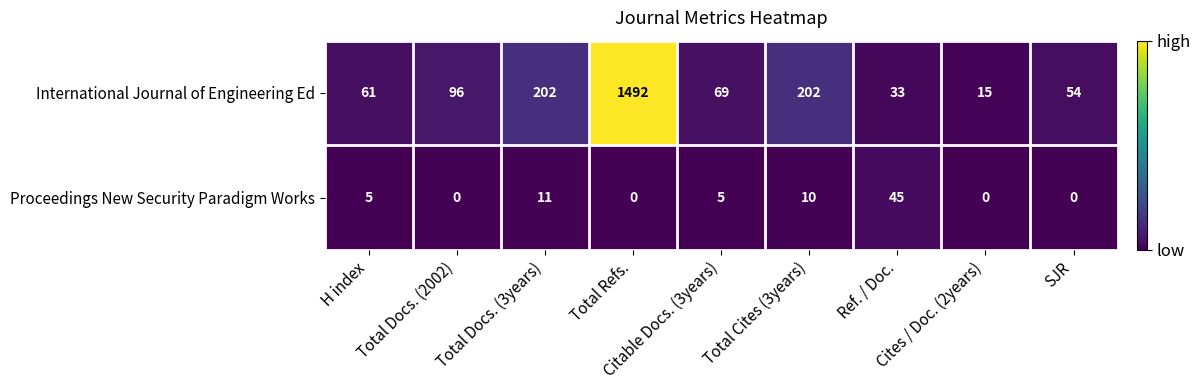

Which series has the largest range (max minus min)?

International Journal of Engineering Ed